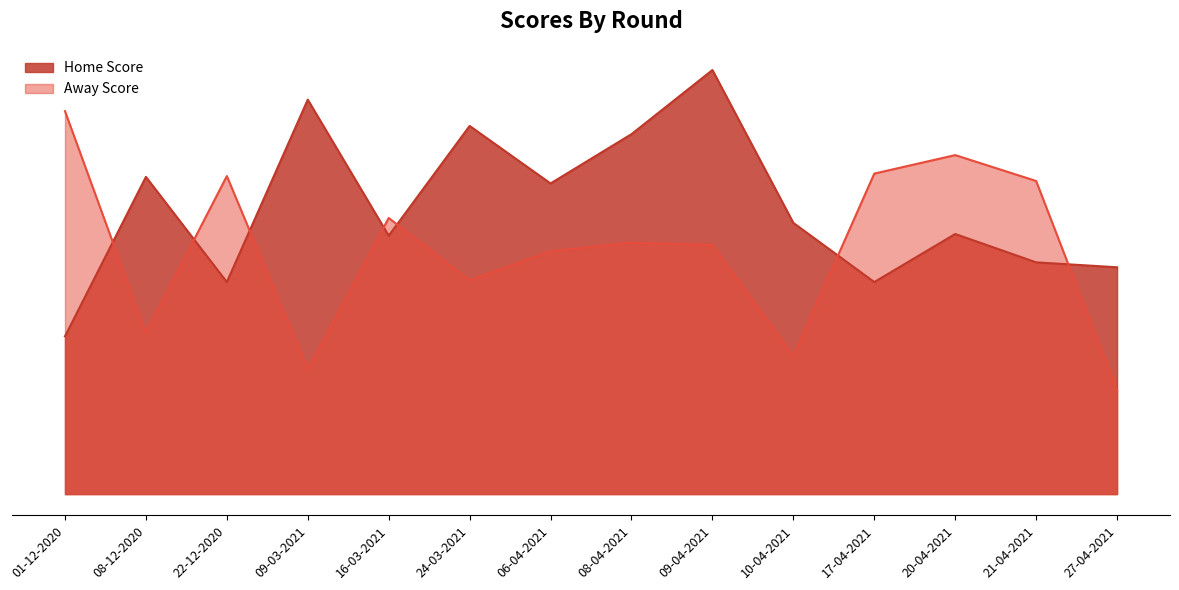

Where is the first local minimum for Home Score?

22-12-2020